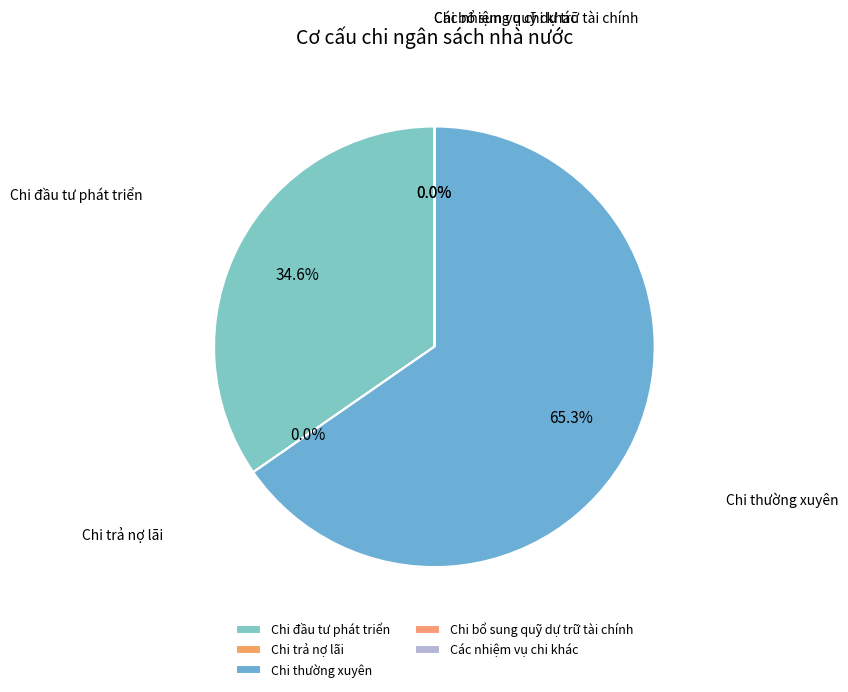

Between Các nhiệm vụ chi khác and Chi trả nợ lãi, which is larger?

Chi trả nợ lãi